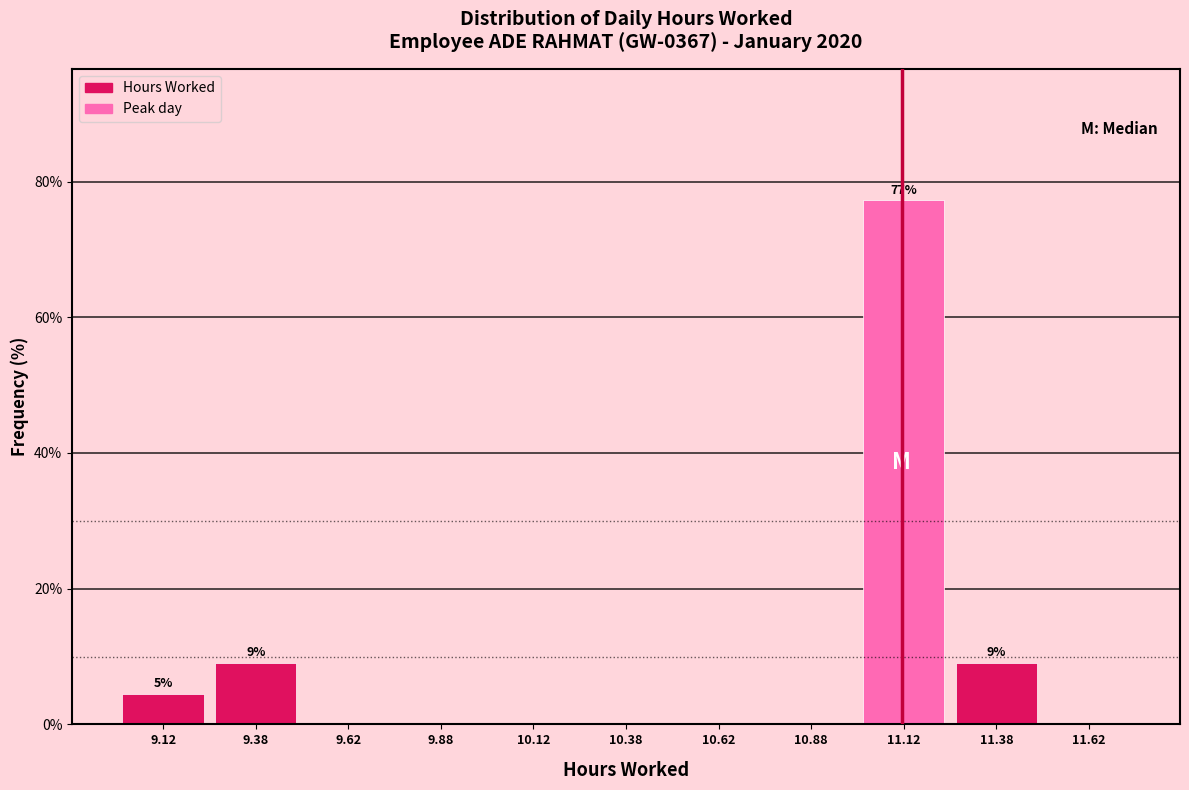

Which range on the x-axis has the tallest bar?

11.00 to 11.25